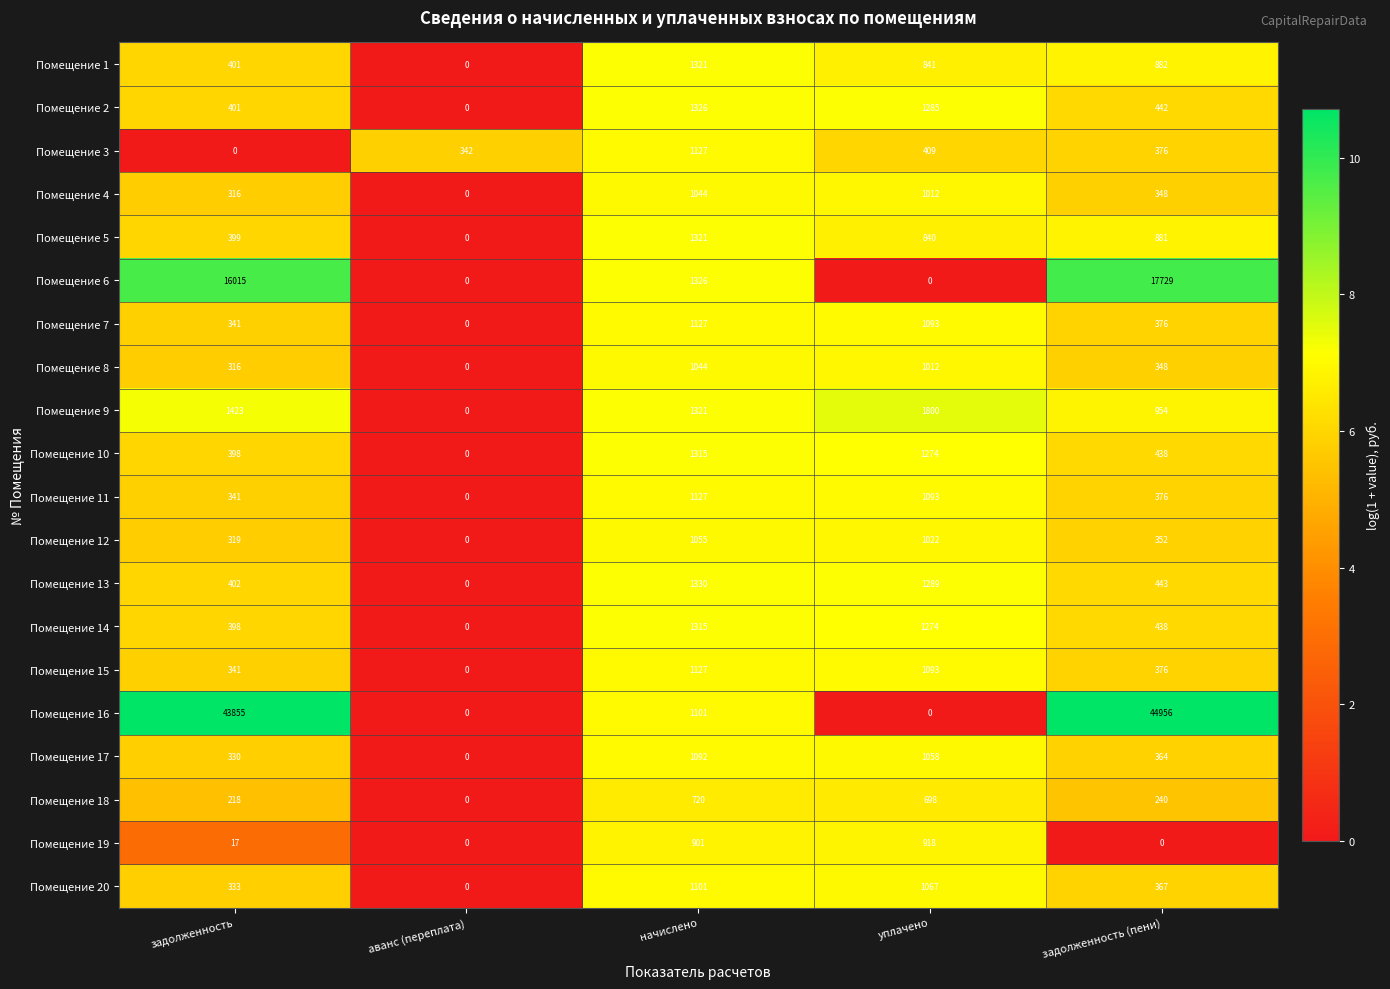

What is the approximate value of Помещение 16 at начислено, to the nearest 50?

1100